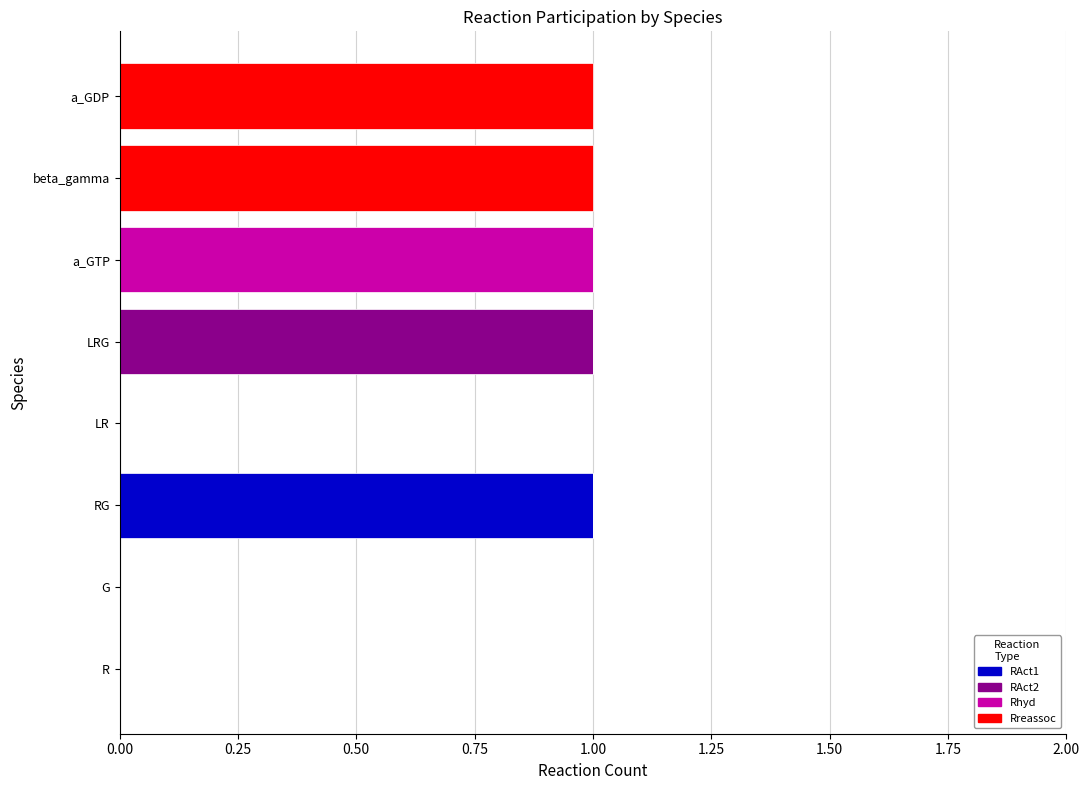

Which category has the highest value in the RAct1 series?

RG